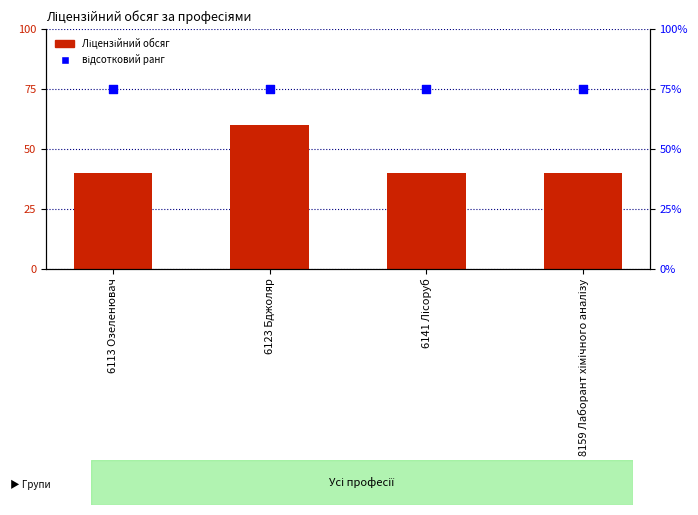

Which series contains the highest Y value?

відсотковий ранг